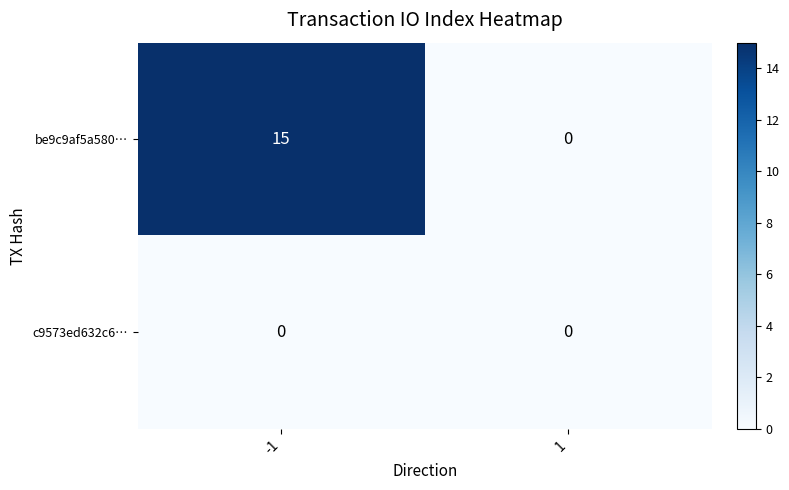

True or false: be9c9af5a580… has a value of 23 at -1.

False